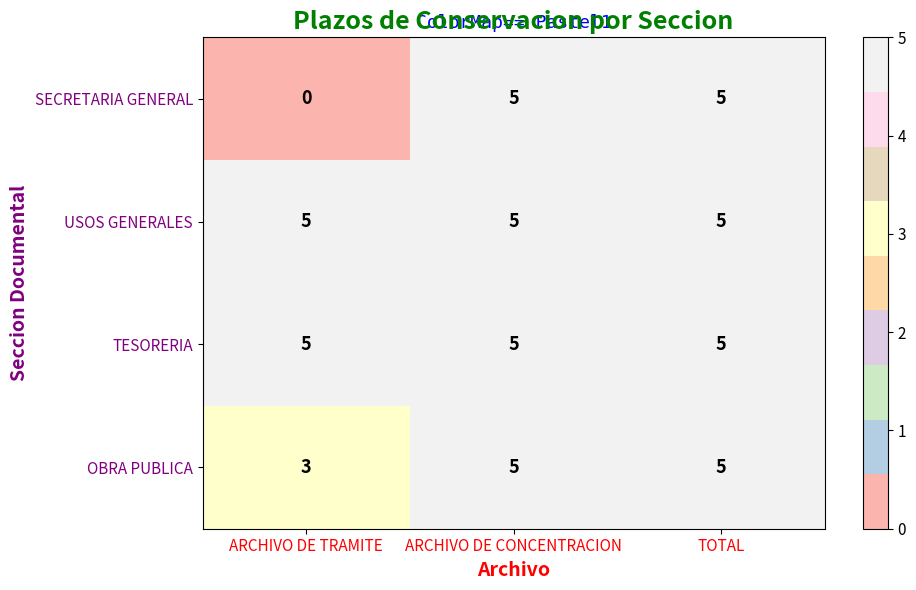

Which category has the lowest value across all series?

ARCHIVO DE TRAMITE